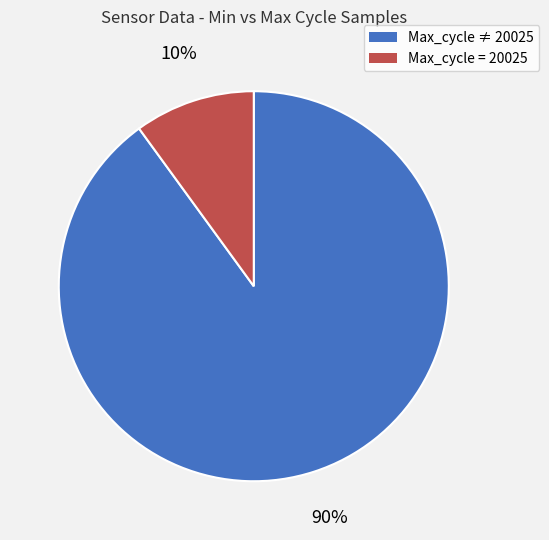

How many segments does this pie chart have?

2